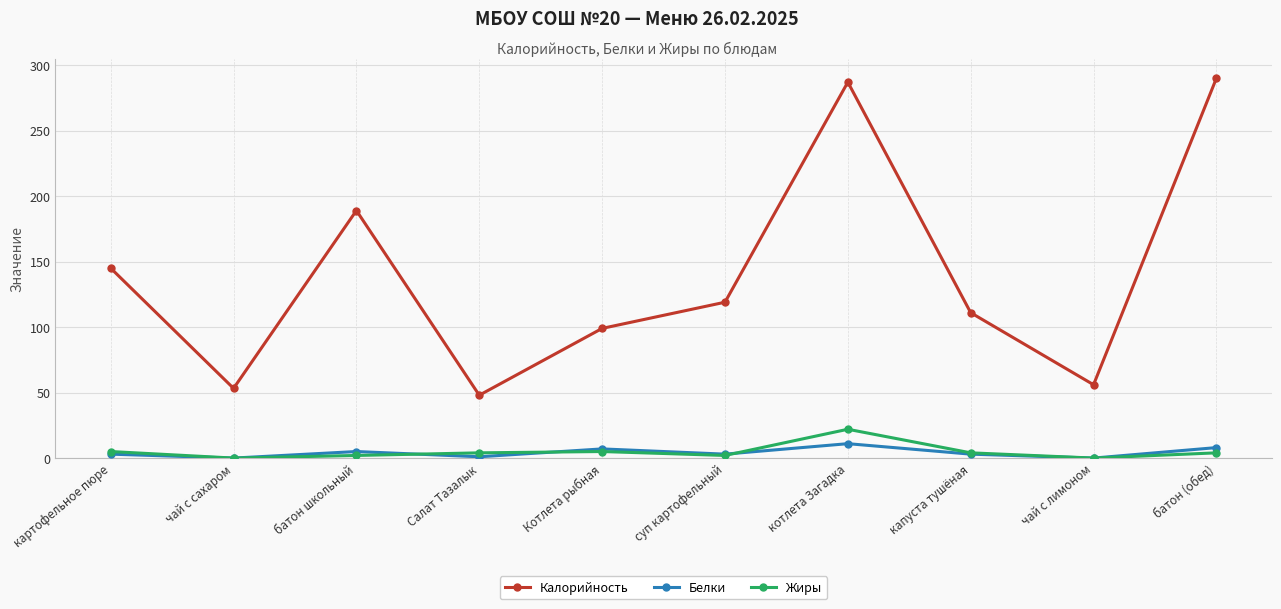

How many lines are shown in the chart?

3